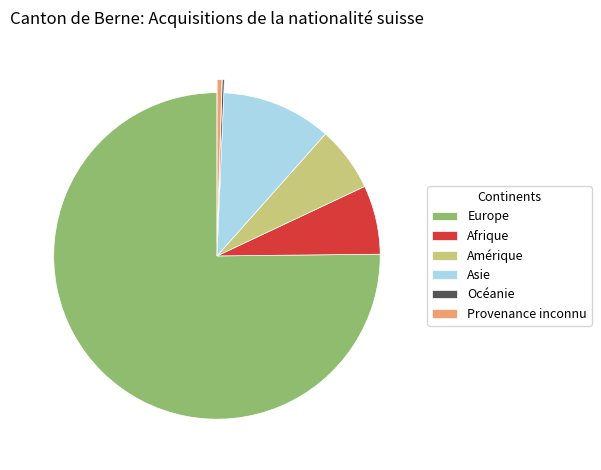

The Europe slice represents 61% of the pie. True or false?

False